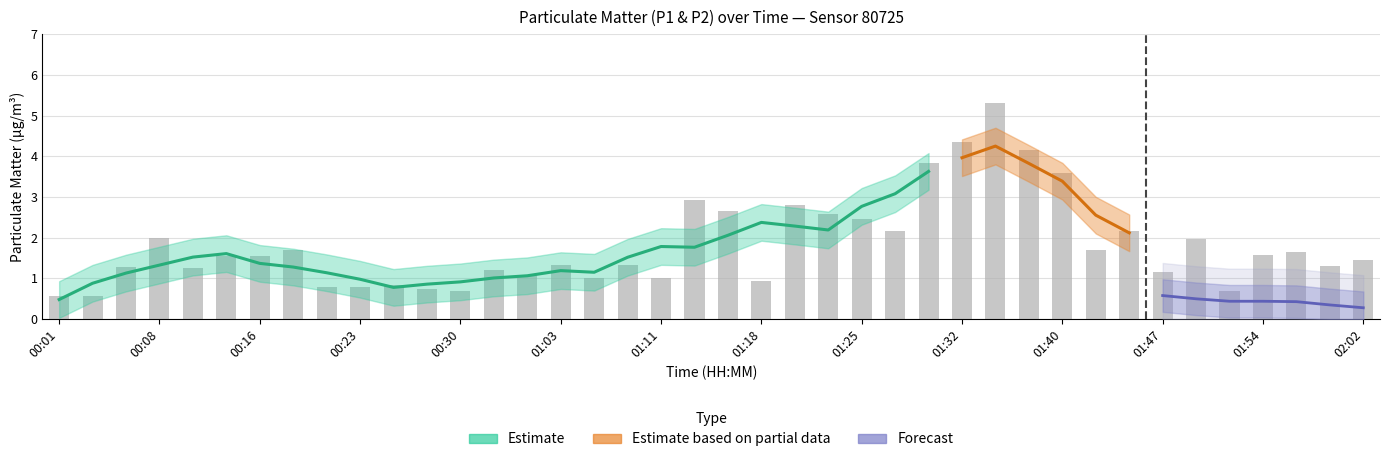

What is the value of the 35th bar from the left?

2.0